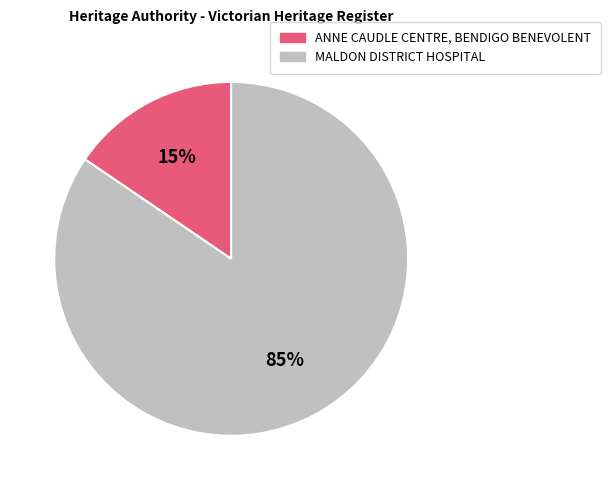

Which has a higher value, MALDON DISTRICT HOSPITAL or ANNE CAUDLE CENTRE, BENDIGO BENEVOLENT?

MALDON DISTRICT HOSPITAL